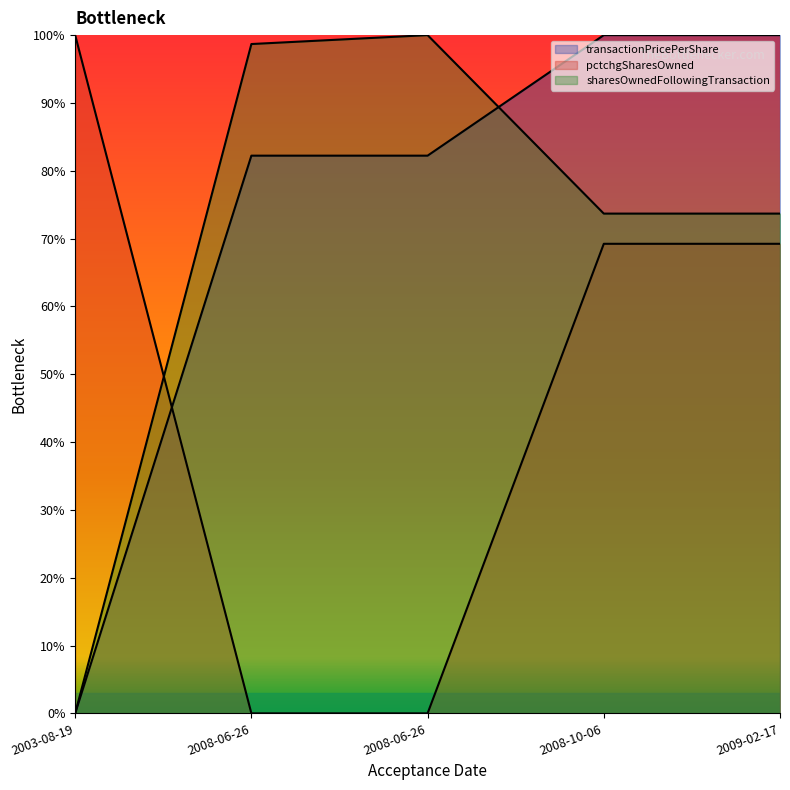

Which series has the largest range (max minus min)?

transactionPricePerShare